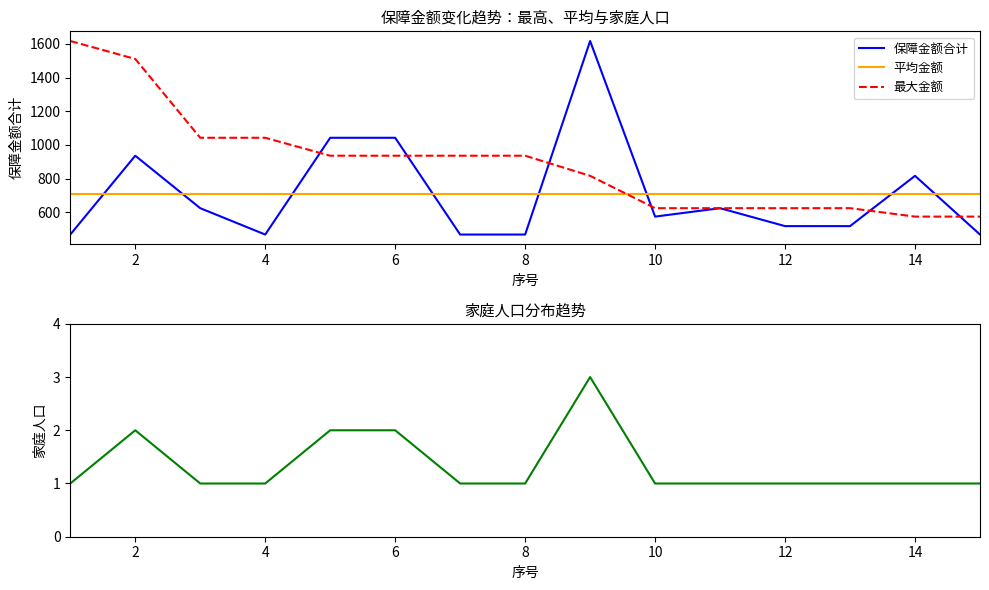

True or false: 家庭人口 and 平均金额 cross at least once.

False